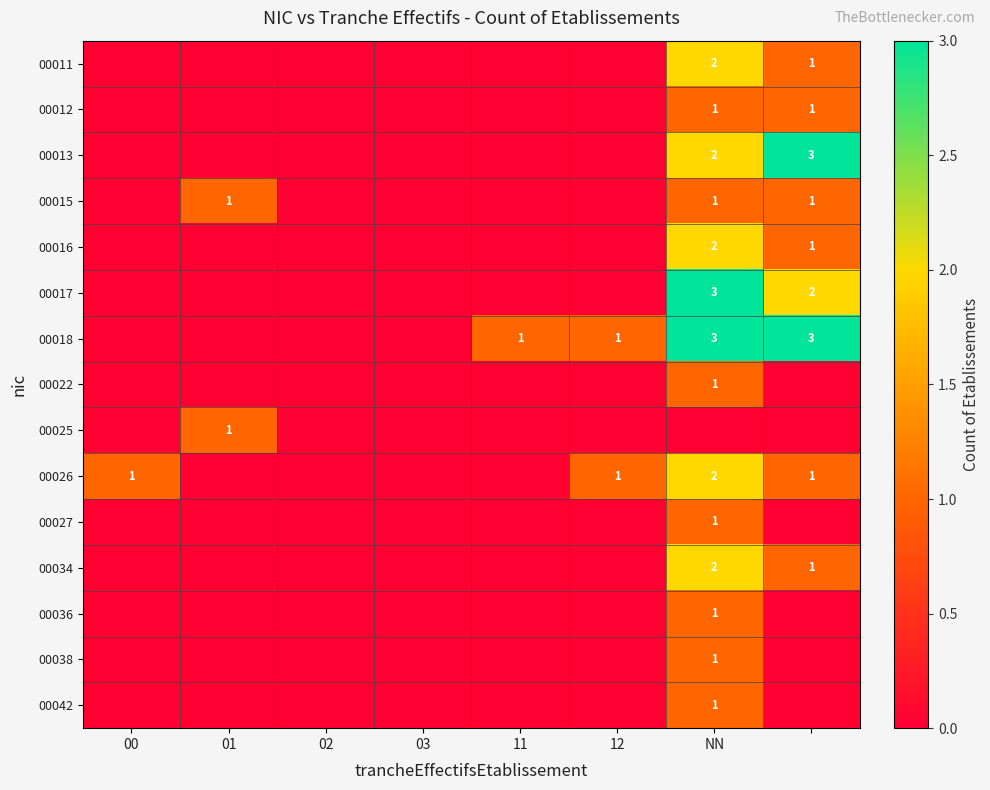

Count the 00018 values in the range 0 to 3.

8